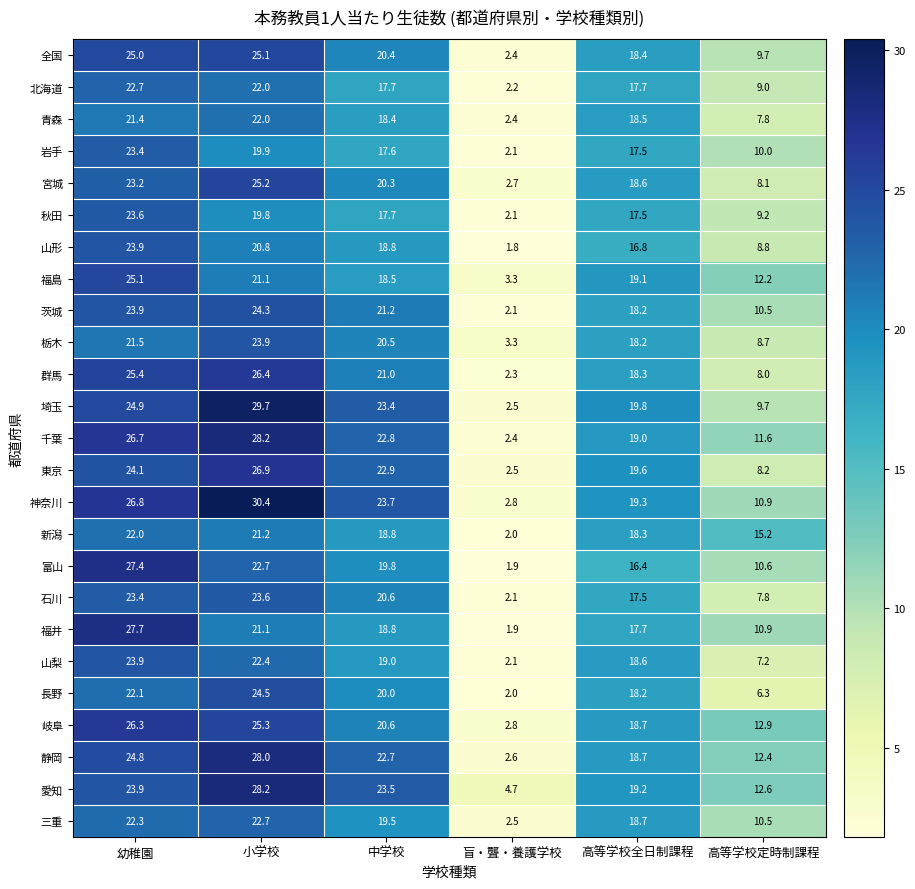

Where is 北海道 nearest to the value 12?

高等学校定時制課程